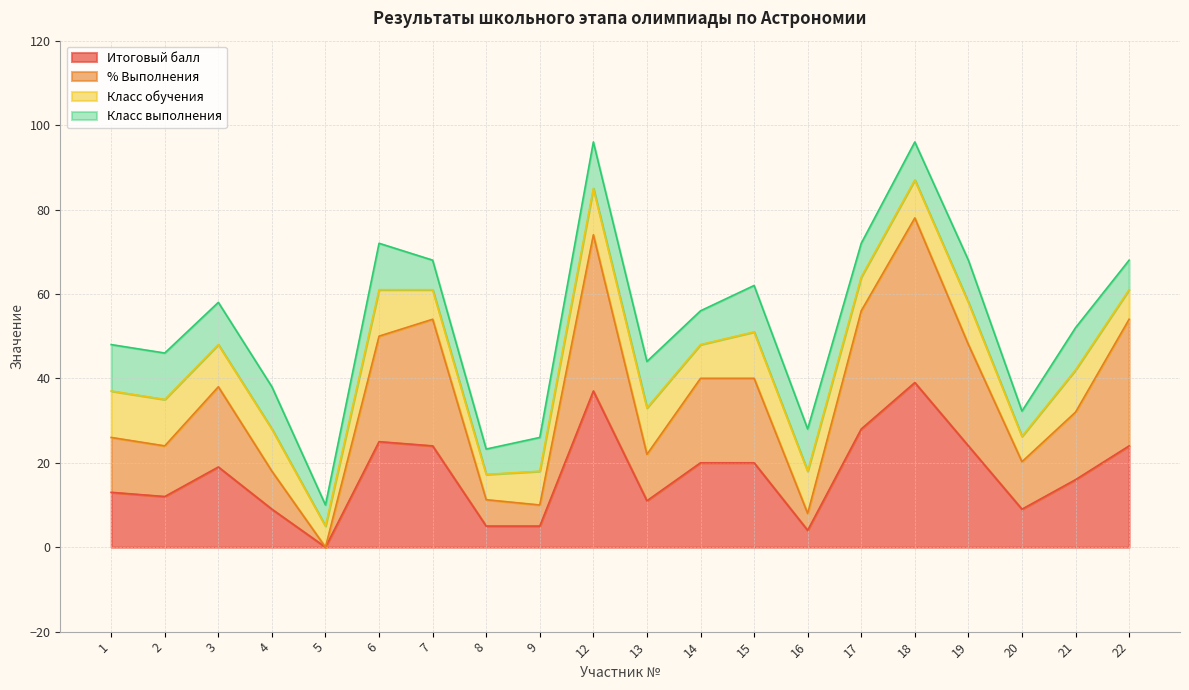

Does the chart have visible grid lines?

Yes